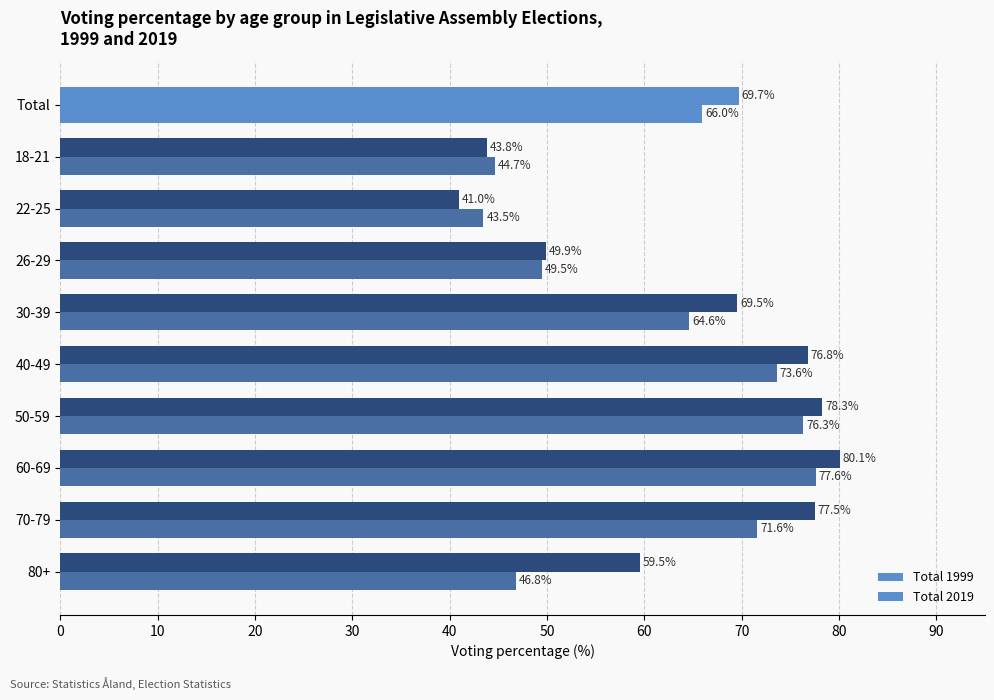

How many values in the Total 2019 series are below 69?

4